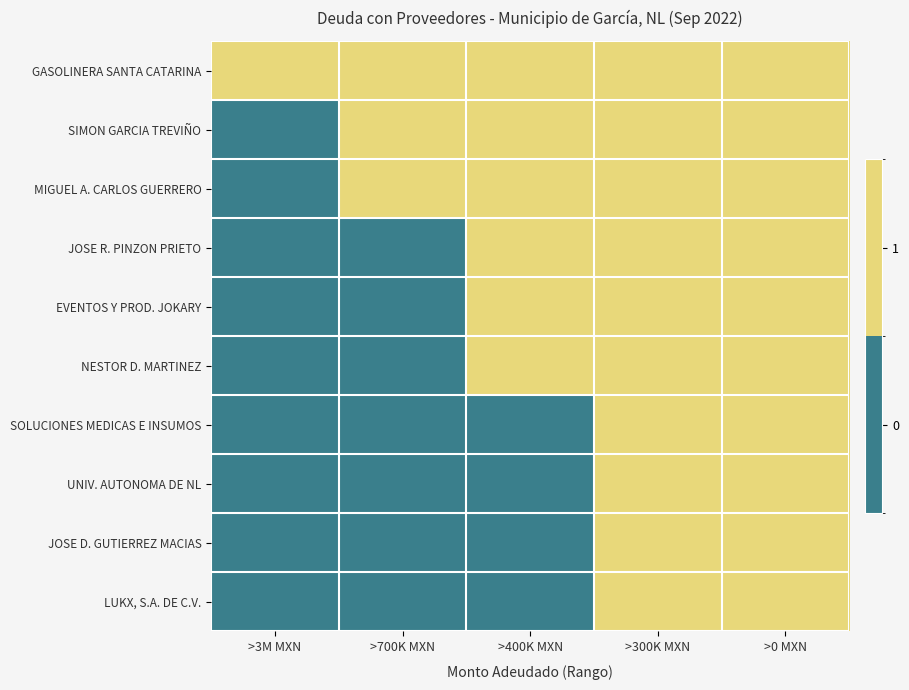

What is the total value across all series at >400K MXN?

6